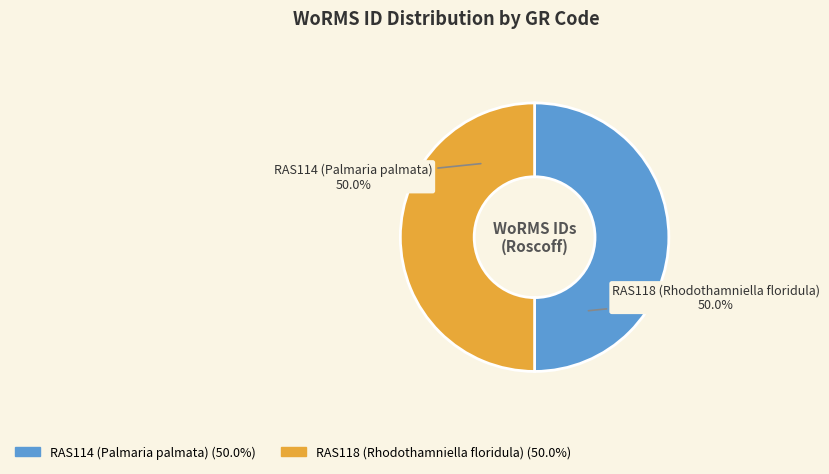

What is the total percentage of RAS118 (Rhodothamniella floridula) and RAS114 (Palmaria palmata)?

100.0%